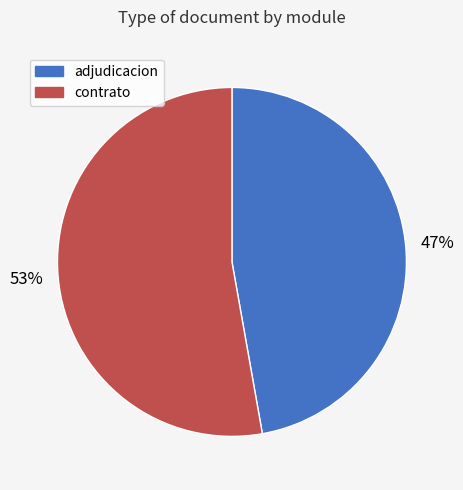

To the nearest percent, what is the difference between the largest and smallest slice percentages?

6%